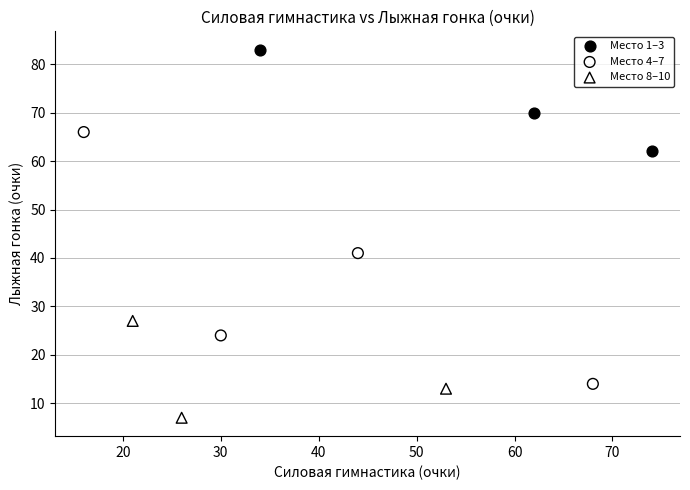

Which series has the largest Y range (max minus min)?

Место 4–7